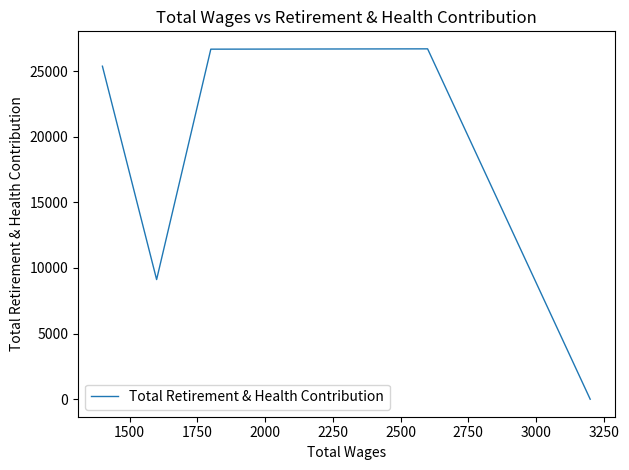

How many data points are above 25370?

2